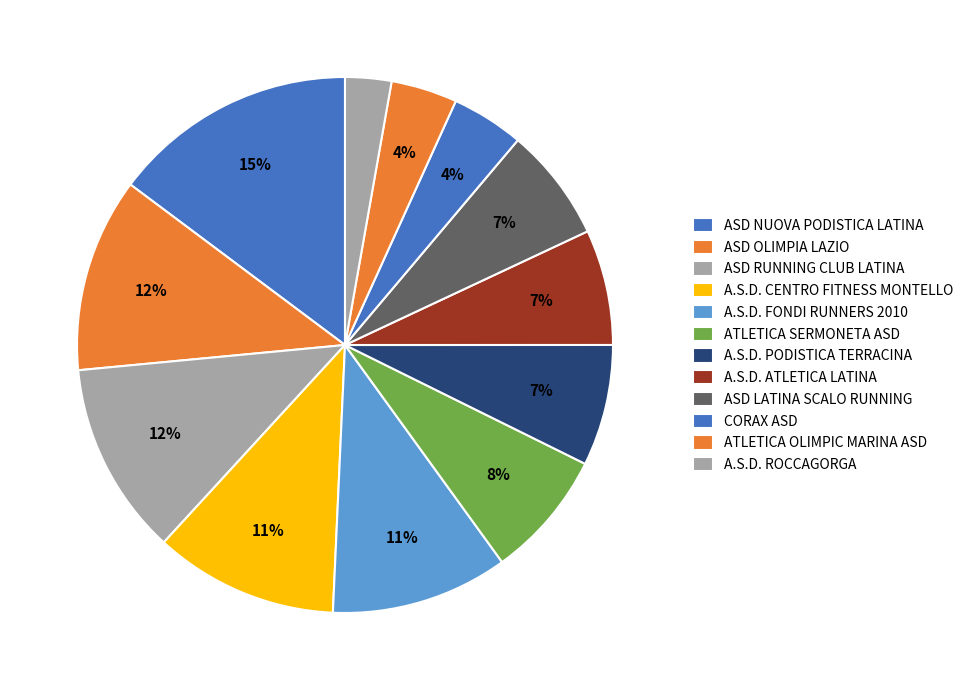

What percentage is the CORAX ASD slice, to the nearest percent?

4%